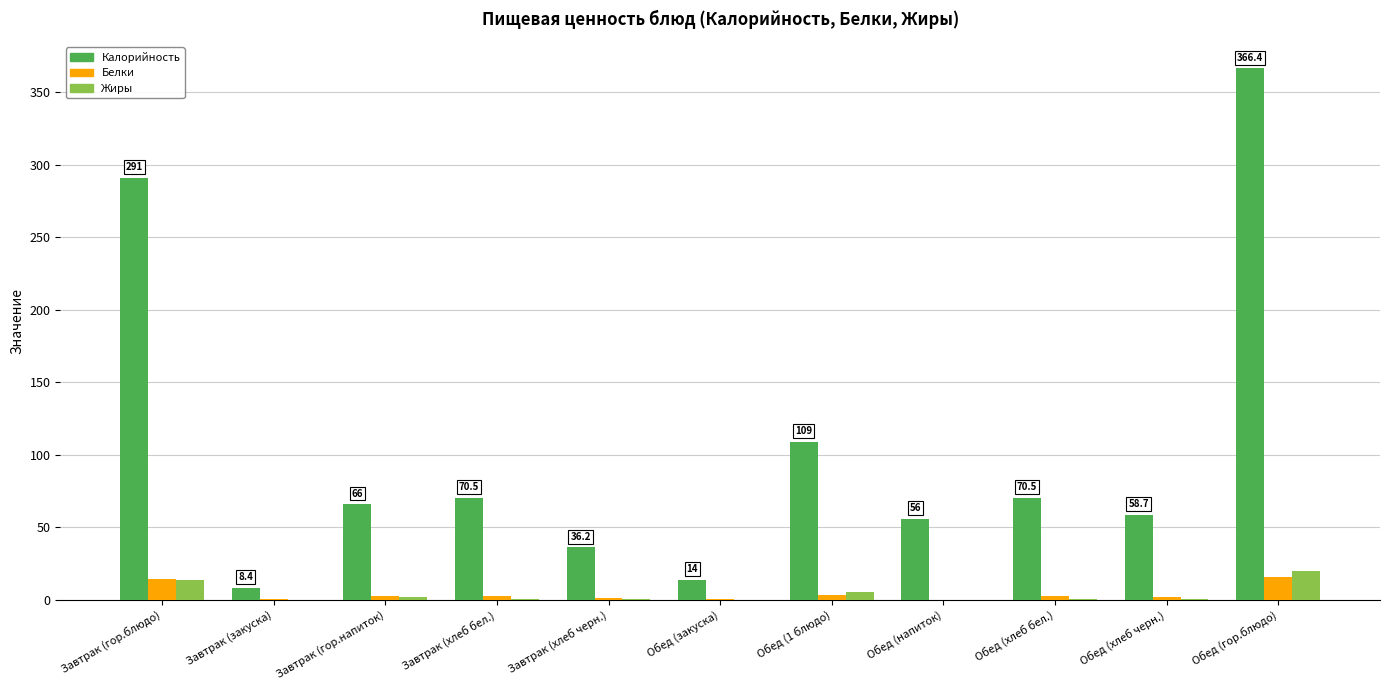

What is the maximum value for Жиры?

19.7